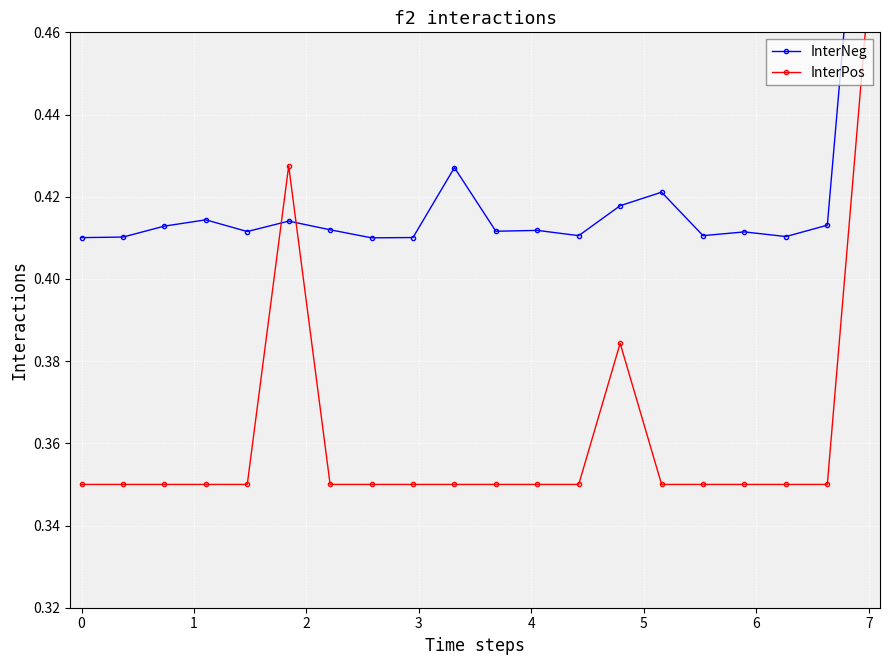

The InterNeg series shows 0.4 at 2. True or false?

True